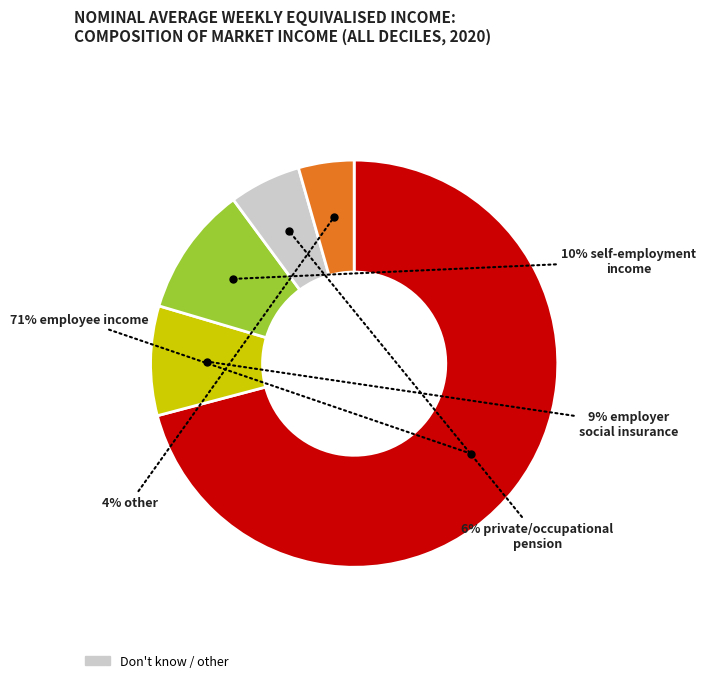

Does any single category account for the majority?

Yes